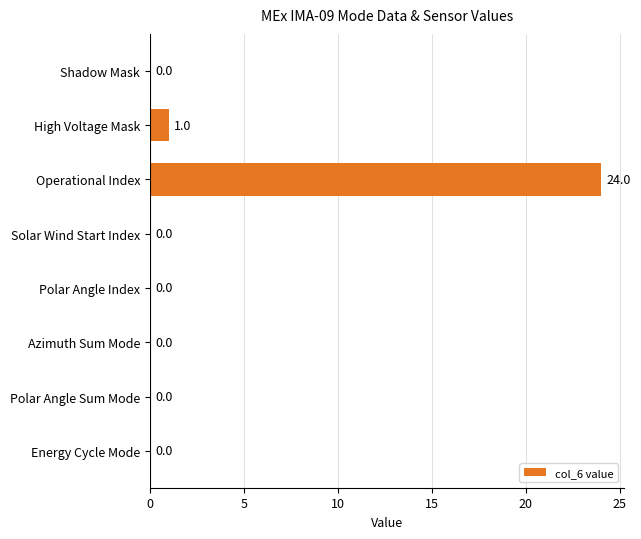

The chart shows a value of -8 at Solar Wind Start Index. True or false?

False